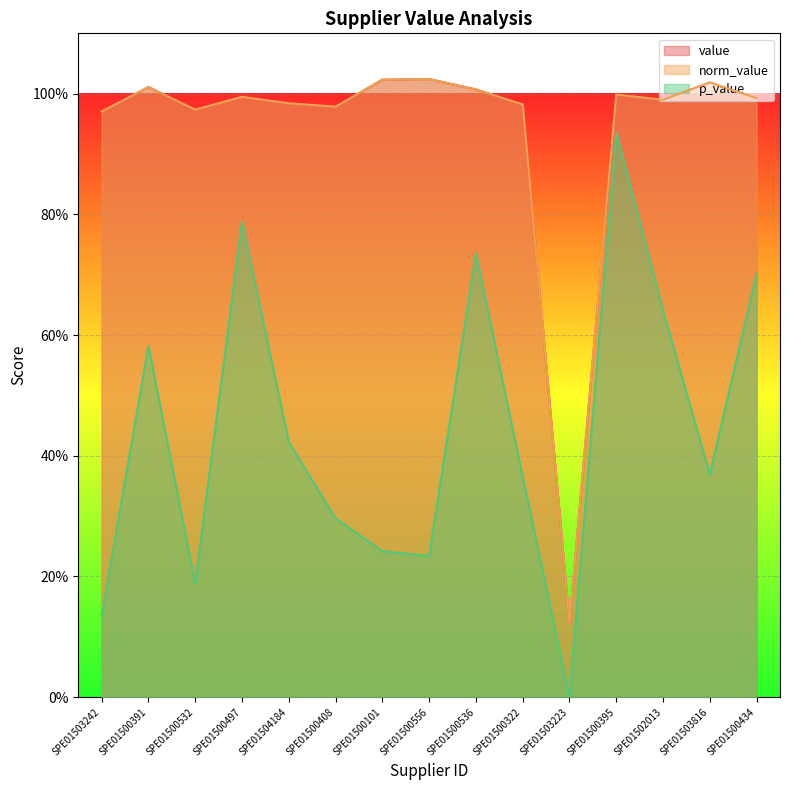

Which series has the widest spread of values?

p_value